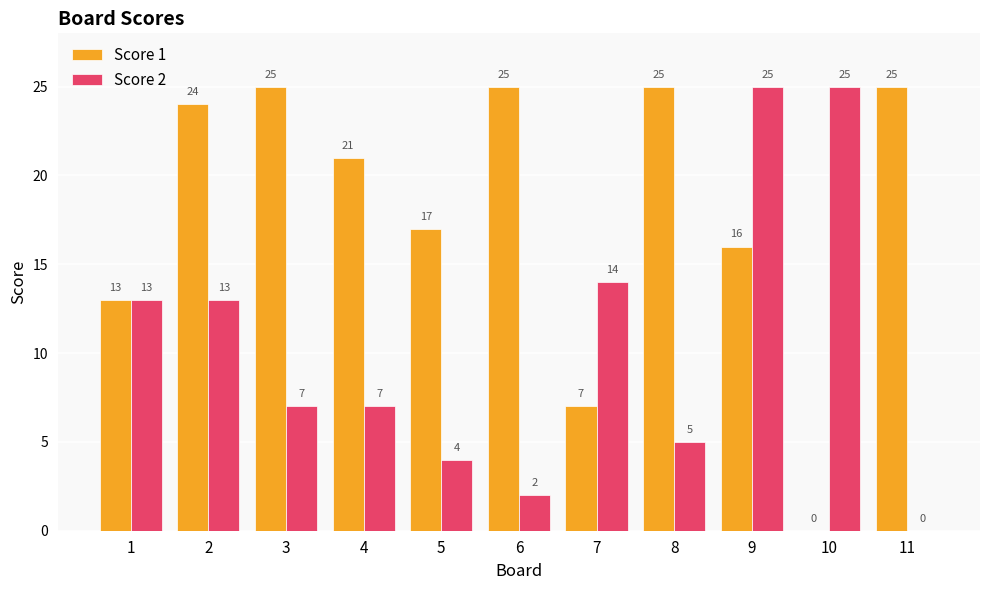

True or false: Score 1 has a value of 39 at 3.

False